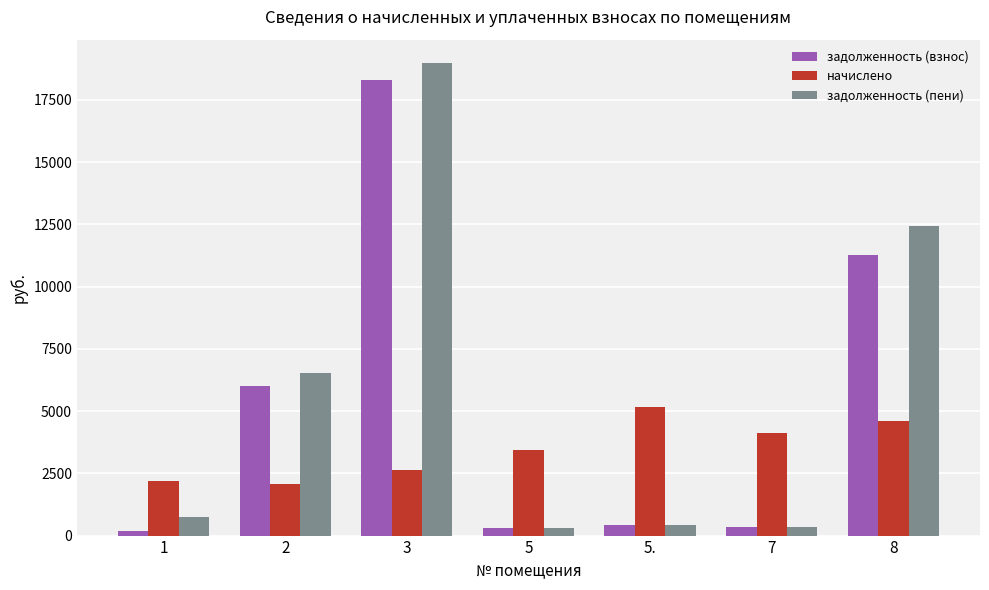

What value does the начислено series have at 1?

2207.0